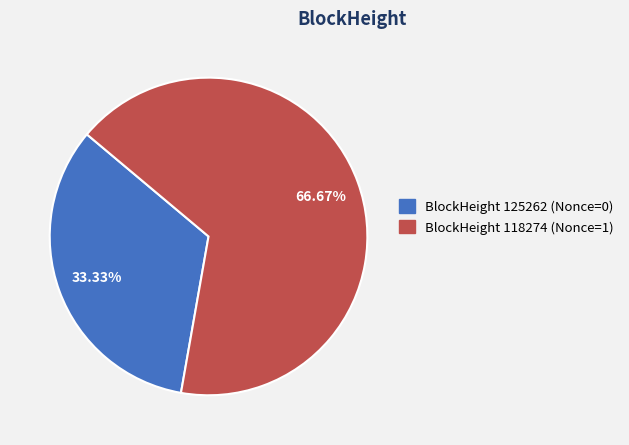

Is there any slice that represents more than half of the pie?

Yes